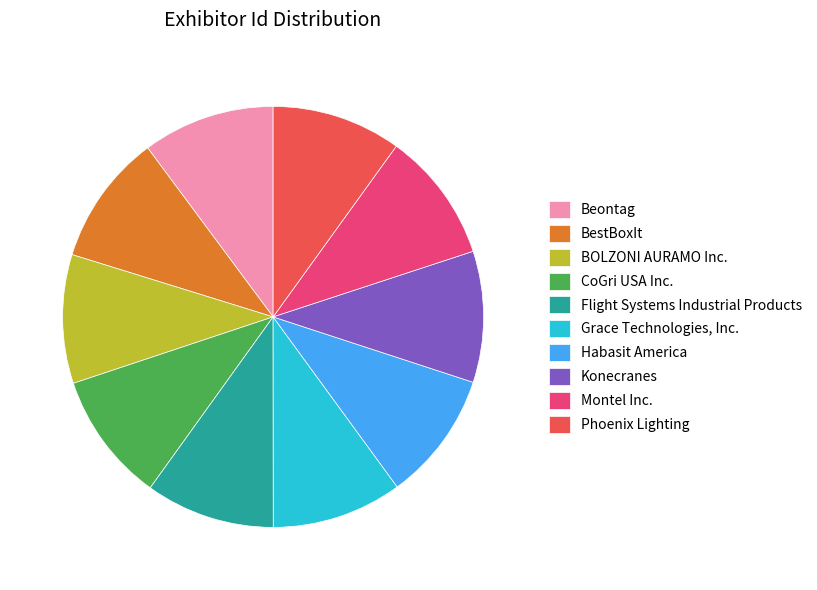

Do Beontag and BOLZONI AURAMO Inc. together represent more than half of the pie?

No